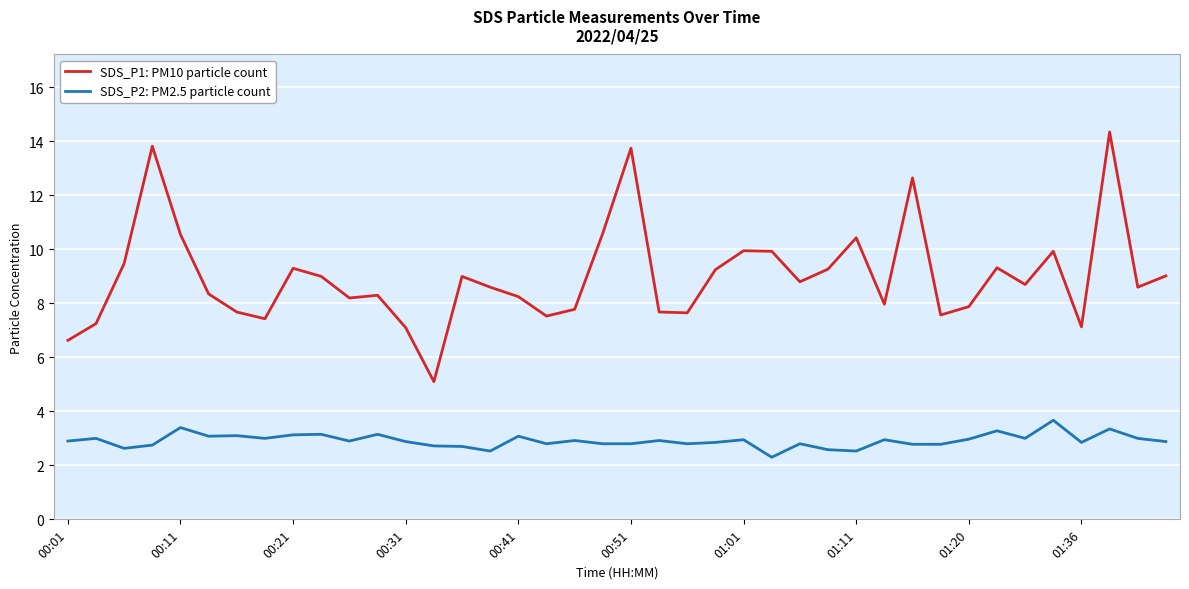

Which series has the largest total across all categories?

SDS_P1: PM10 particle count